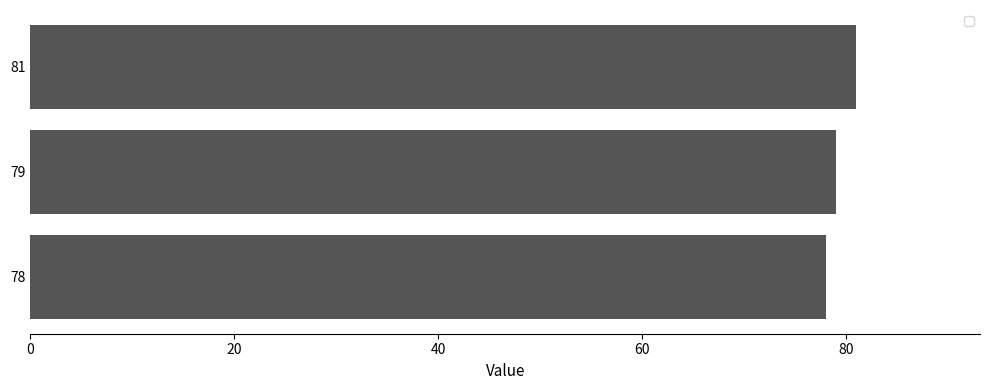

Rank the categories by value from lowest to highest.

78, 79, 81